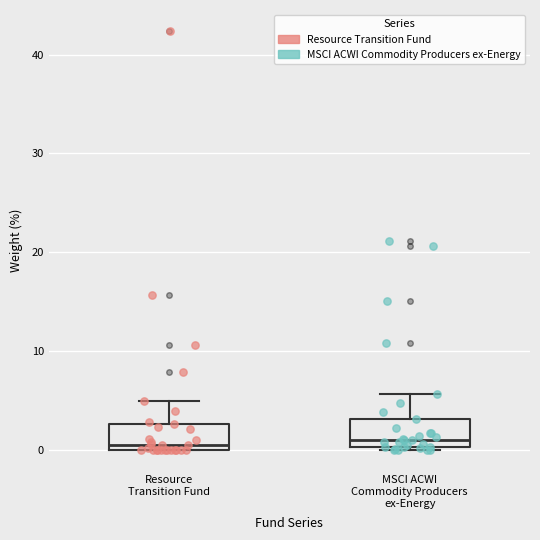

Where is the lower edge of the box for MSCI ACWI Commodity Producers ex-Energy on the y-axis? The values are not printed on the chart, so give them approximately, as read against the axis.

0